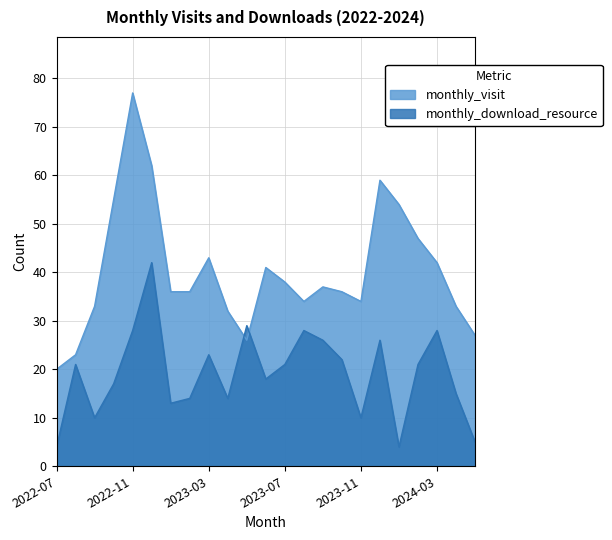

Which series has the largest total across all categories?

monthly_visit